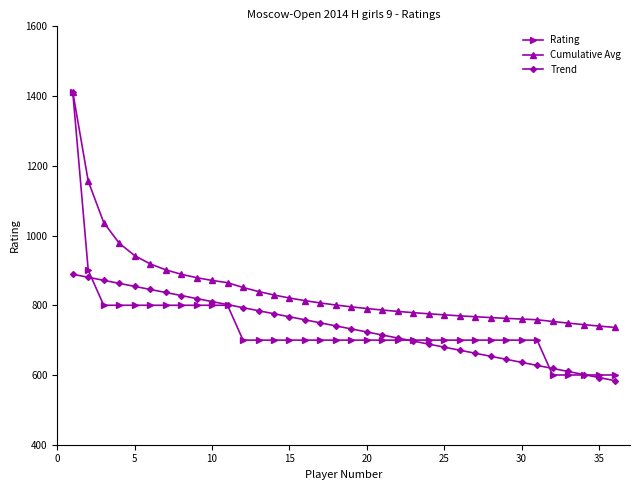

Which series has the largest total across all categories?

Cumulative Avg